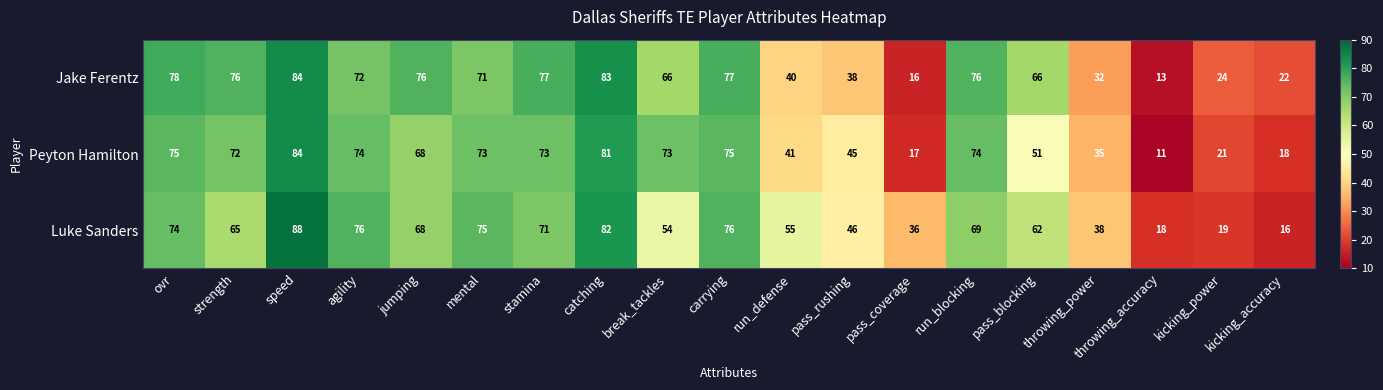

At which category does the chart reach its peak across all series?

speed